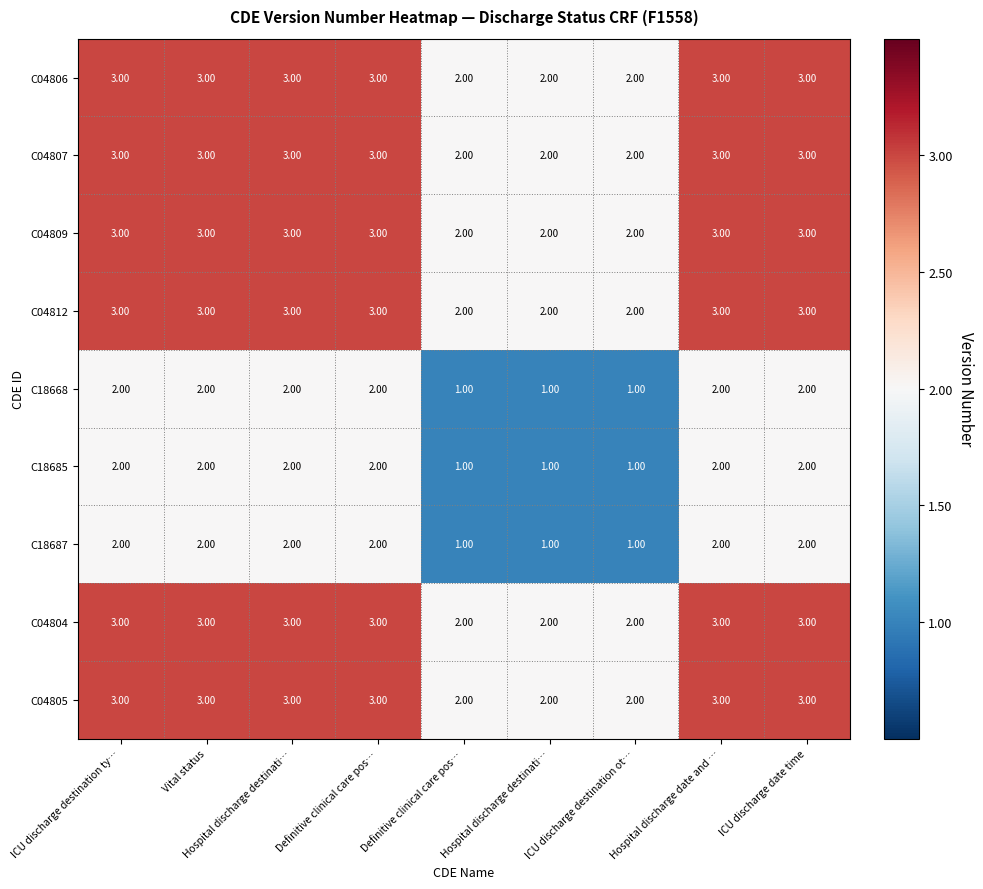

How many values in the C04812 series are below 3?

3